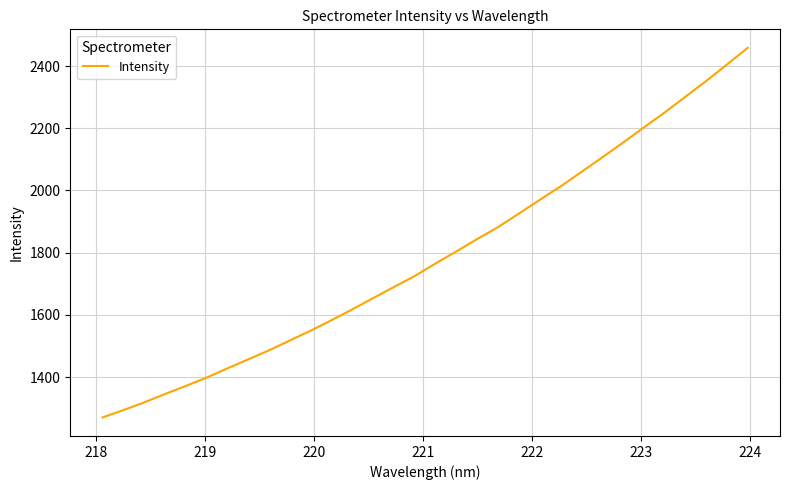

What is the difference between the second highest and minimum values?

1134.4